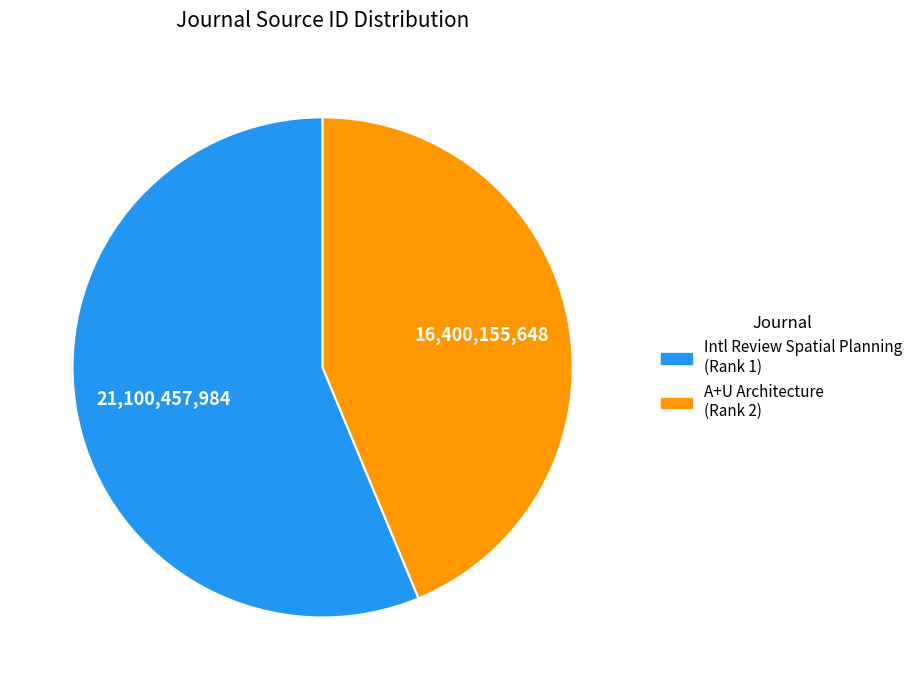

Does any single category account for the majority?

Yes